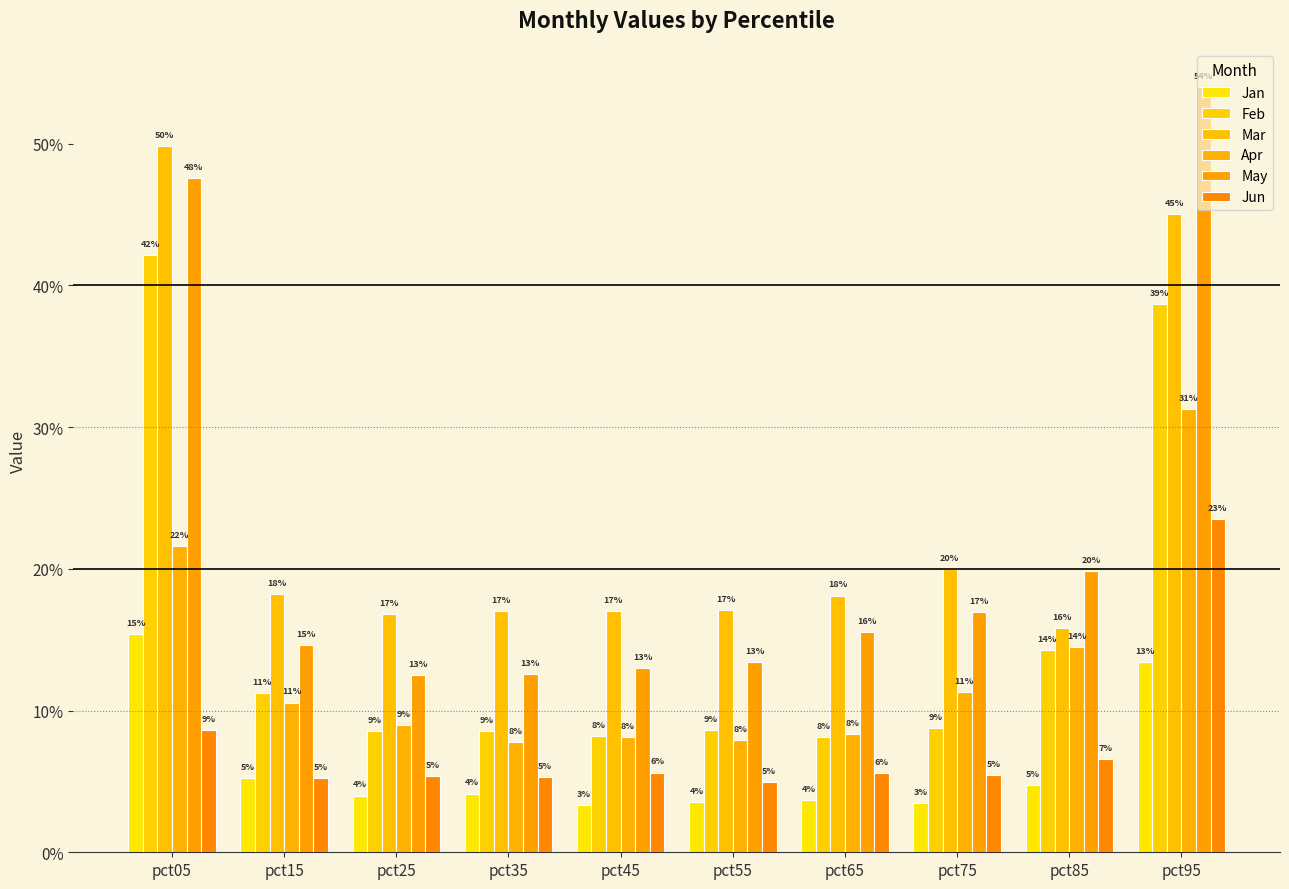

What is the total value across all series at pct05?

1.9